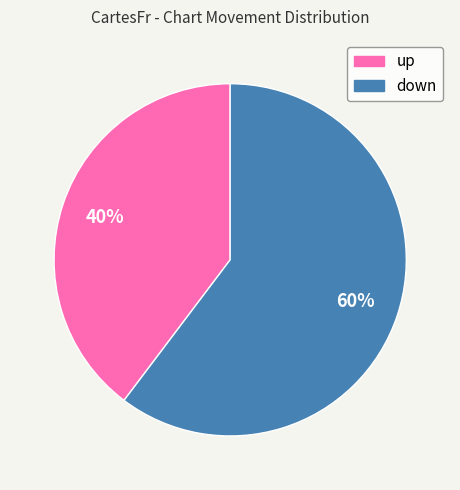

Does any single category account for the majority?

Yes